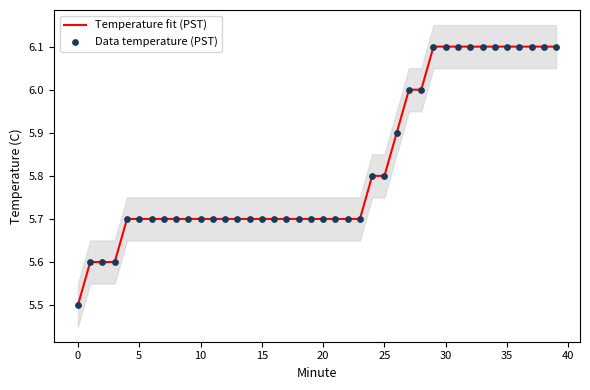

At how many categories does at least one series exceed 5?

40